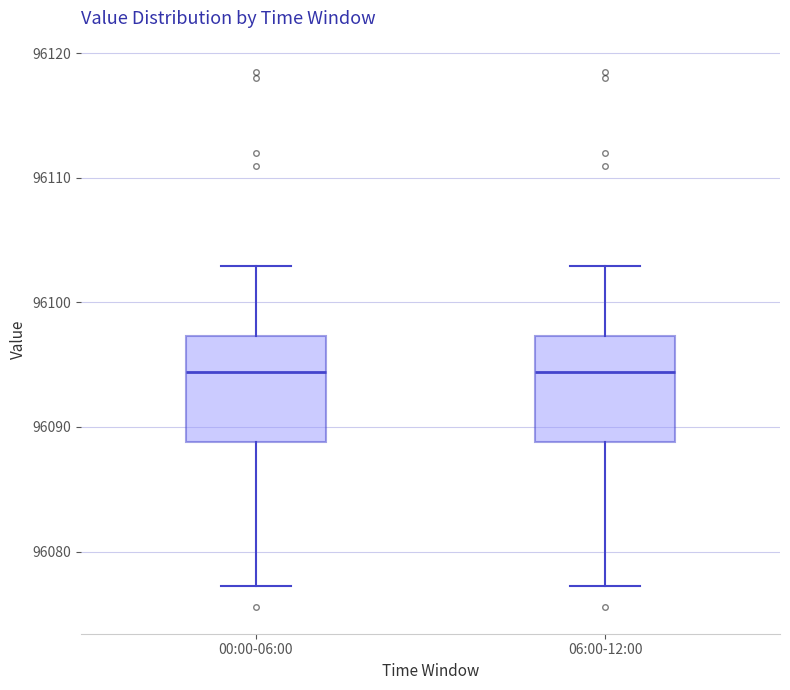

Reading left to right, transcribe this box plot: for each box, give where its median line is, the range the box spans, and where its two whiskers end, as read against the y-axis. The values are not printed on the chart, so give them approximately, as read against the axis.

00:00-06:00: median 96094, box 96089 to 96097, whiskers 96077 to 96103
06:00-12:00: median 96094, box 96089 to 96097, whiskers 96077 to 96103